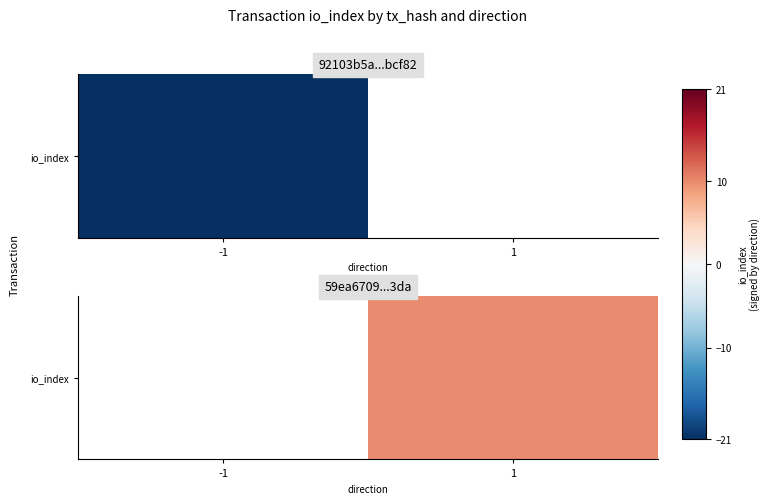

Which category has the highest value across all series?

1